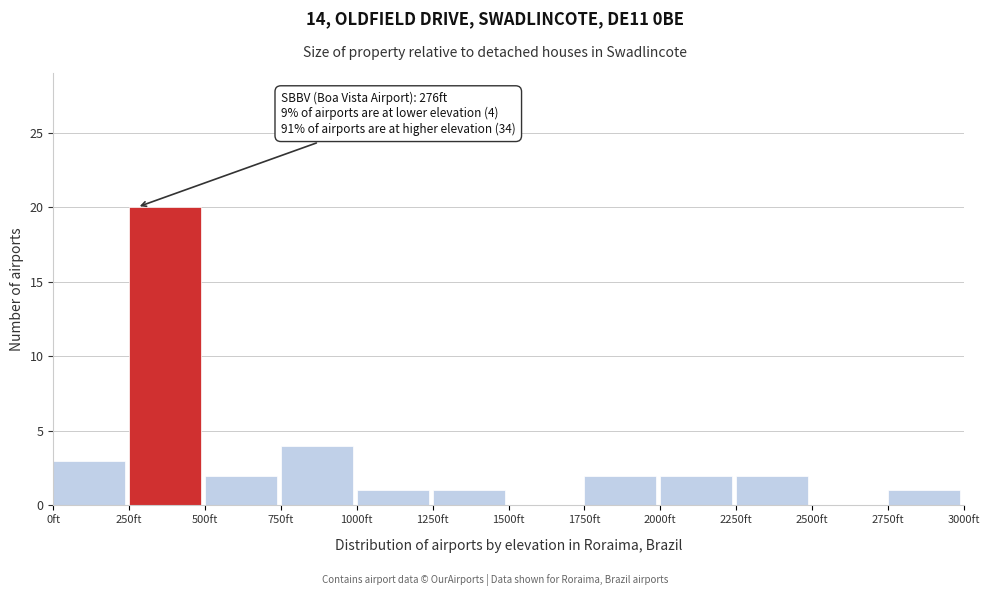

Which range on the x-axis has the tallest bar?

250 to 500